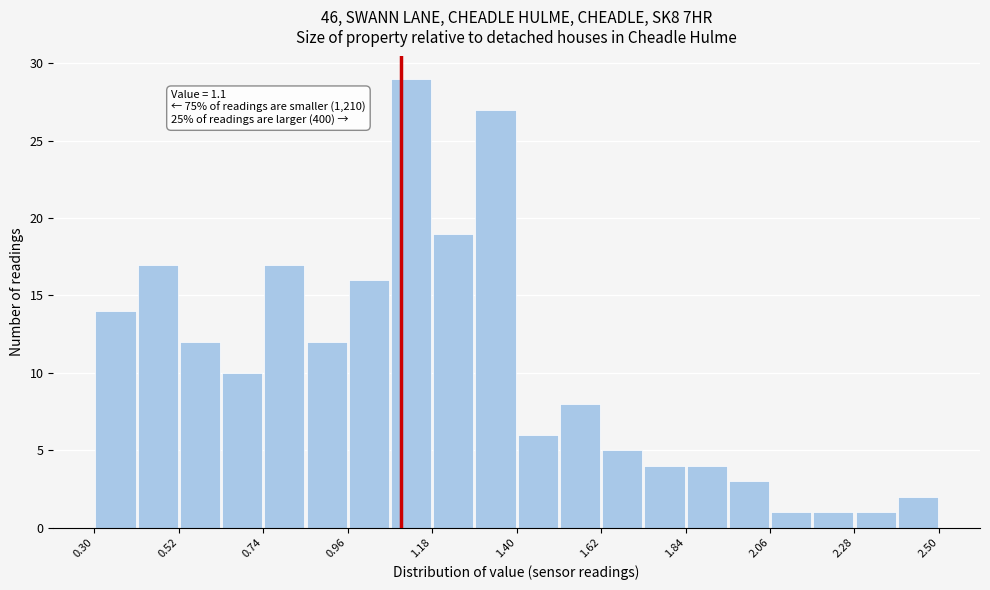

Around what value on the x-axis is the tallest bar? Give the approximate position of its centre, as read against the axis.

1.15